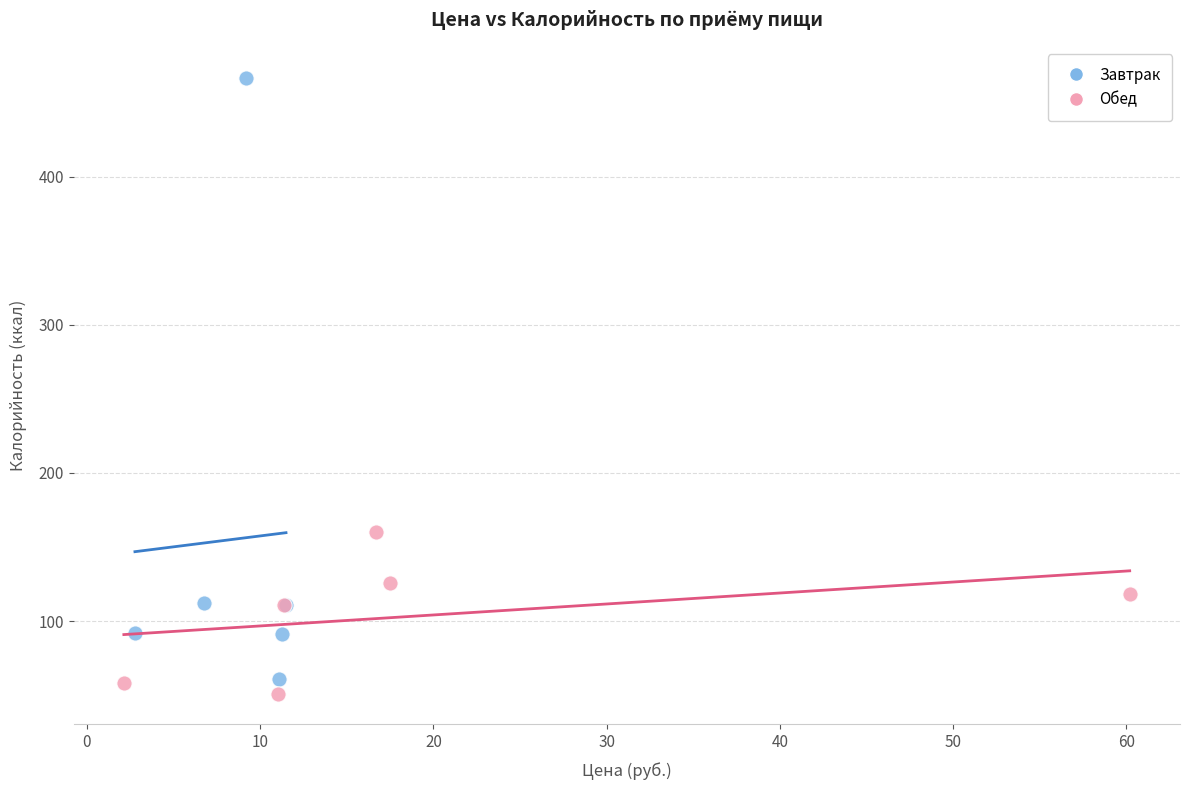

Which series has the largest Y range (max minus min)?

Завтрак